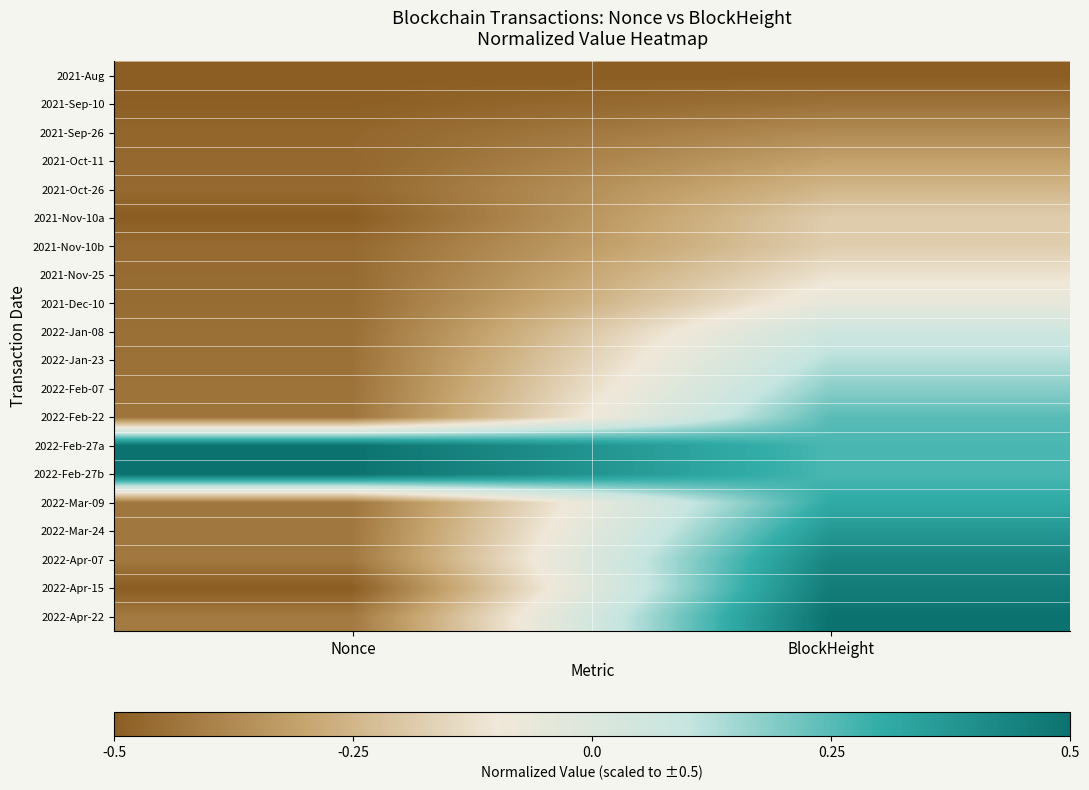

How many data points does each series have?

2